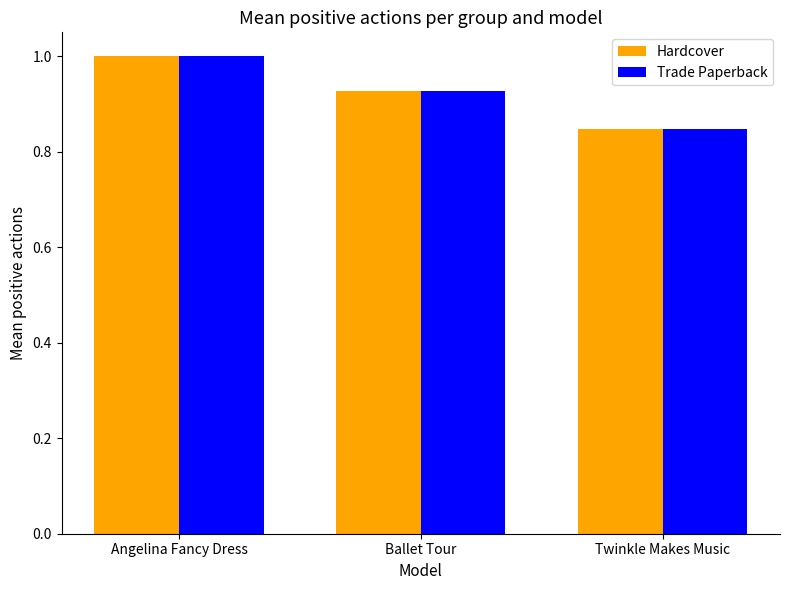

At which label is Trade Paperback closest to 0?

Twinkle Makes Music